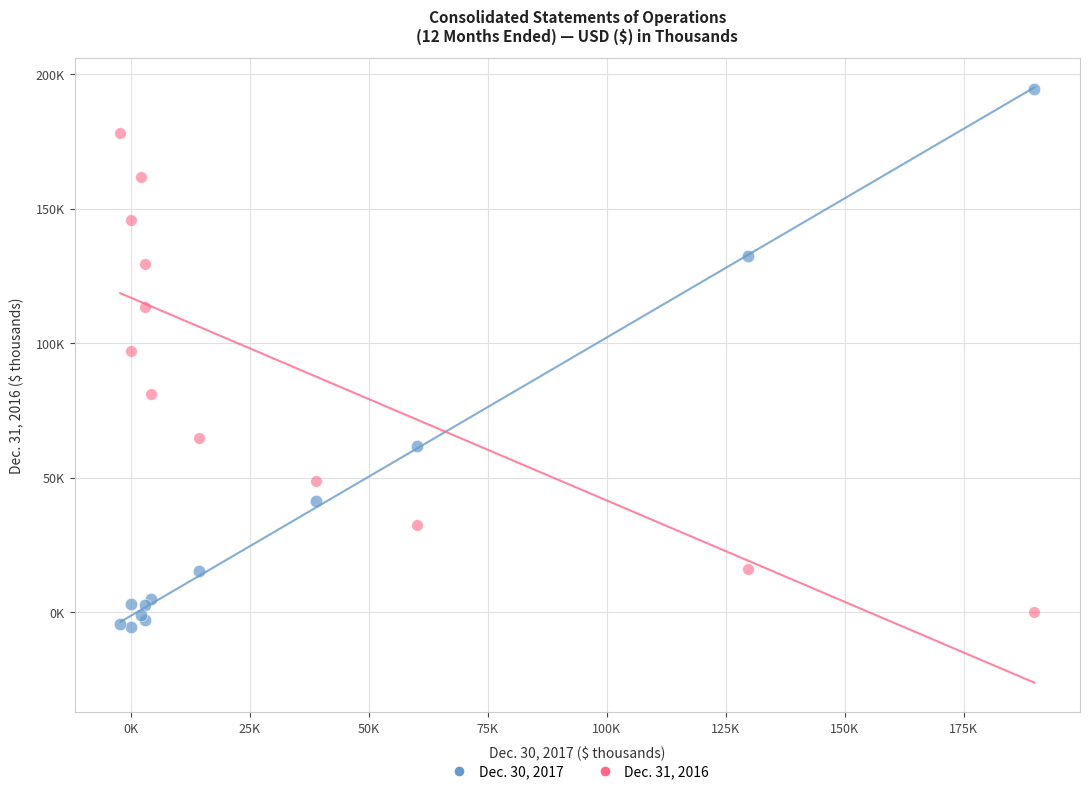

What are all the series names shown in the legend?

Dec. 30, 2017, Dec. 31, 2016